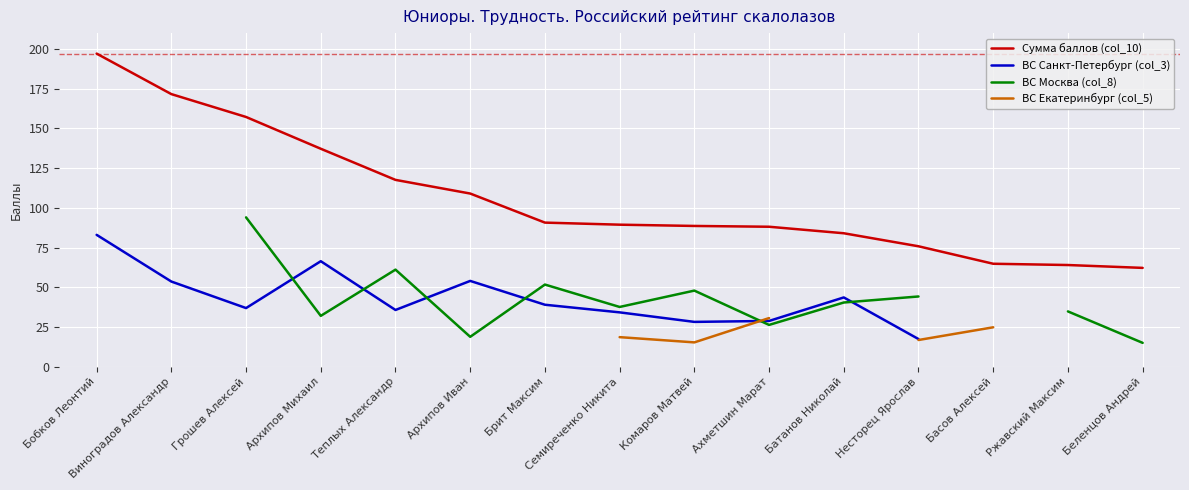

What is the maximum value shown in the chart?

197.1